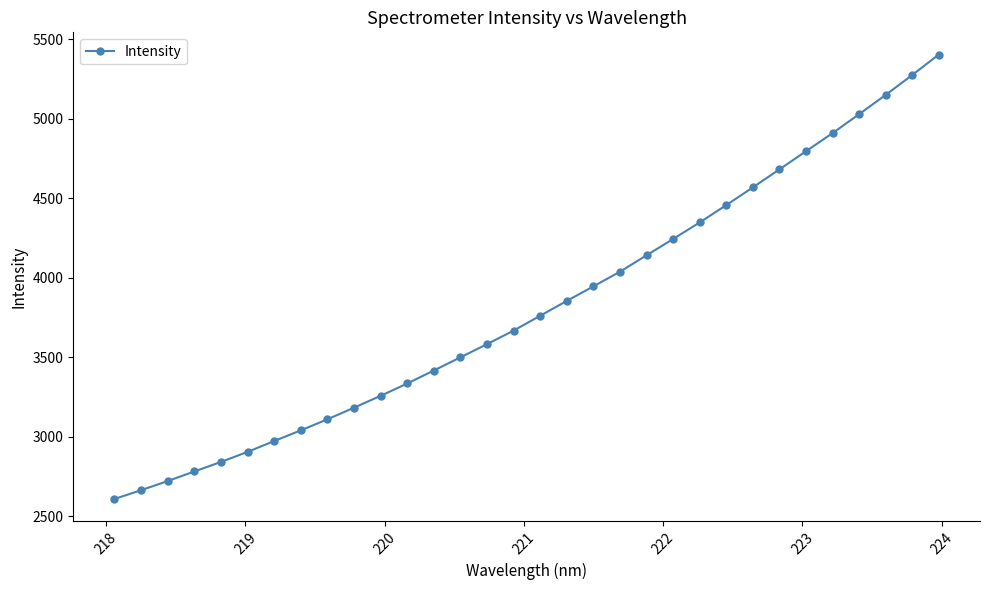

What is the difference between the maximum and second lowest values?

2740.9